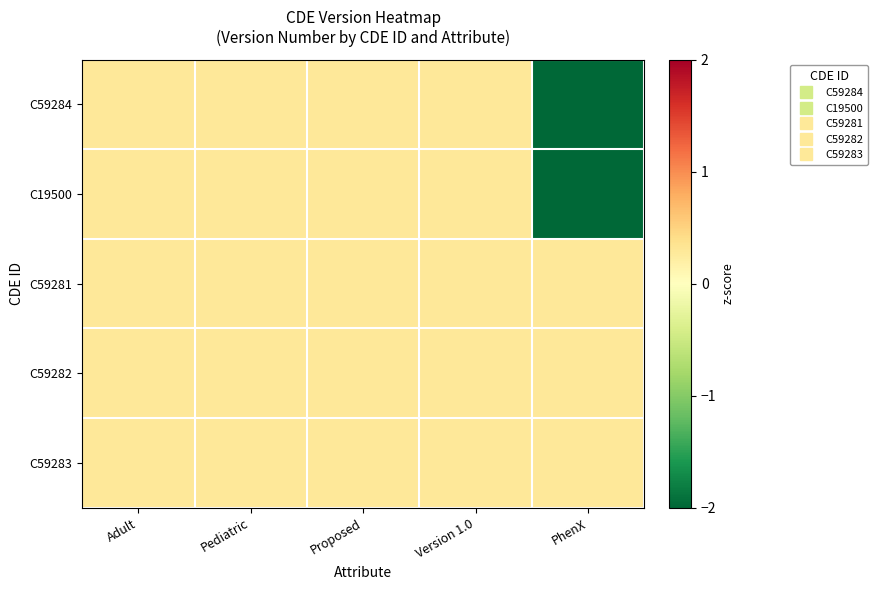

At how many categories does at least one series exceed 0?

5